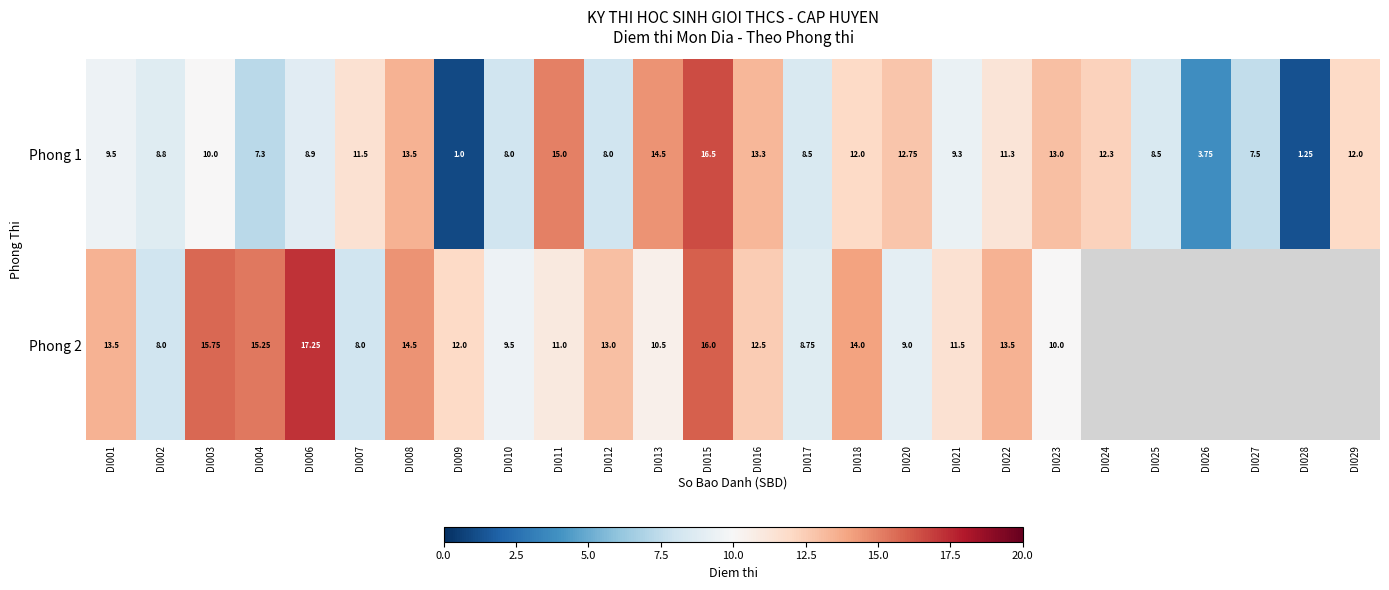

Is the value of Phong 2 at DI007 greater than the value of Phong 1 at DI013?

No